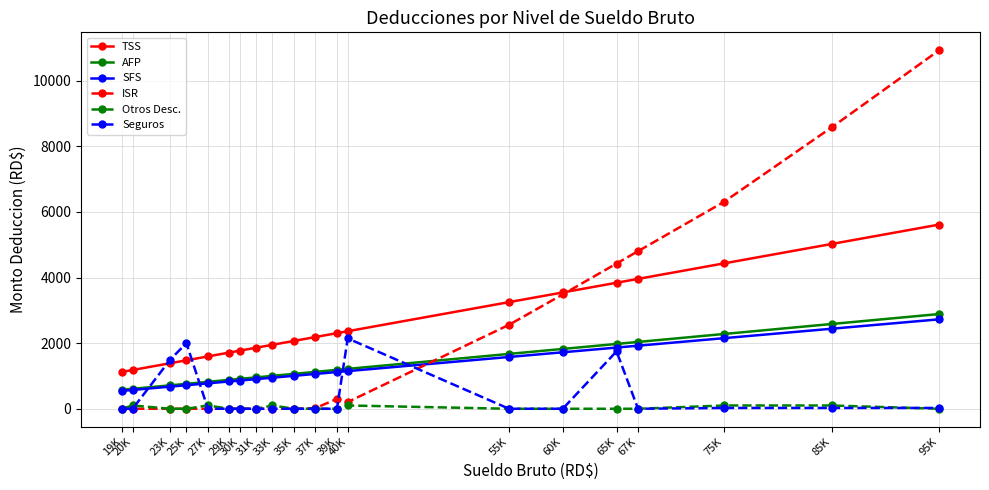

True or false: Seguros has a value of 854.7 at 19K.

False